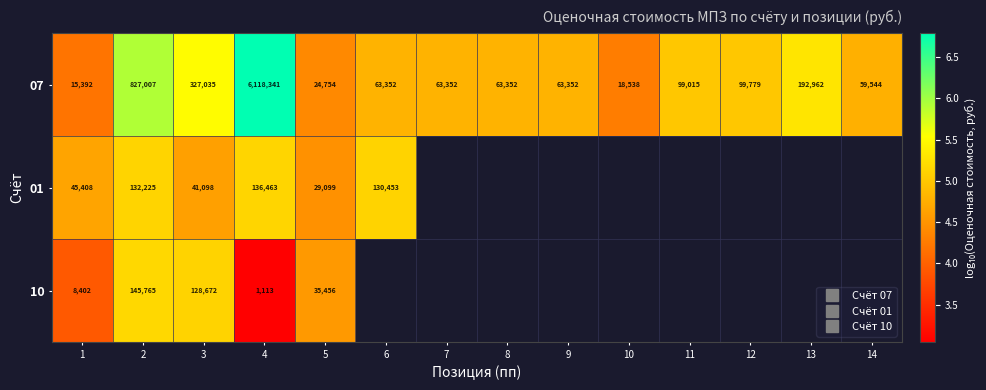

Which series changed the most between 6 and 8?

07